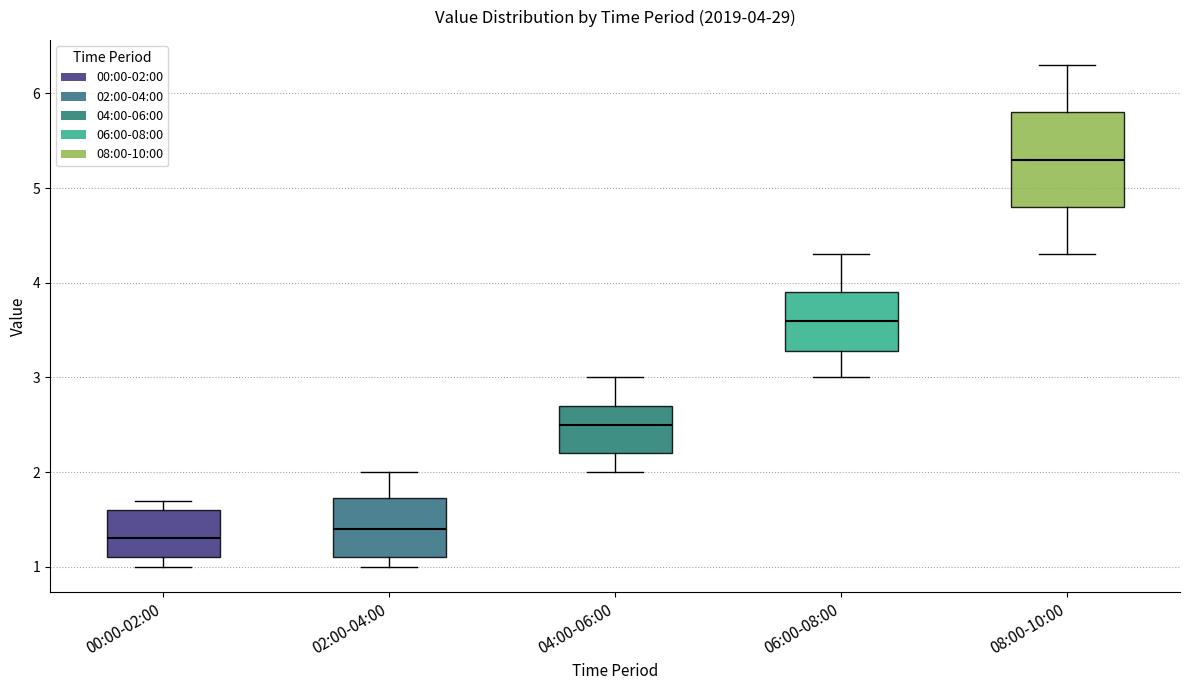

Which box is the tallest, from its lower edge to its upper edge?

08:00-10:00